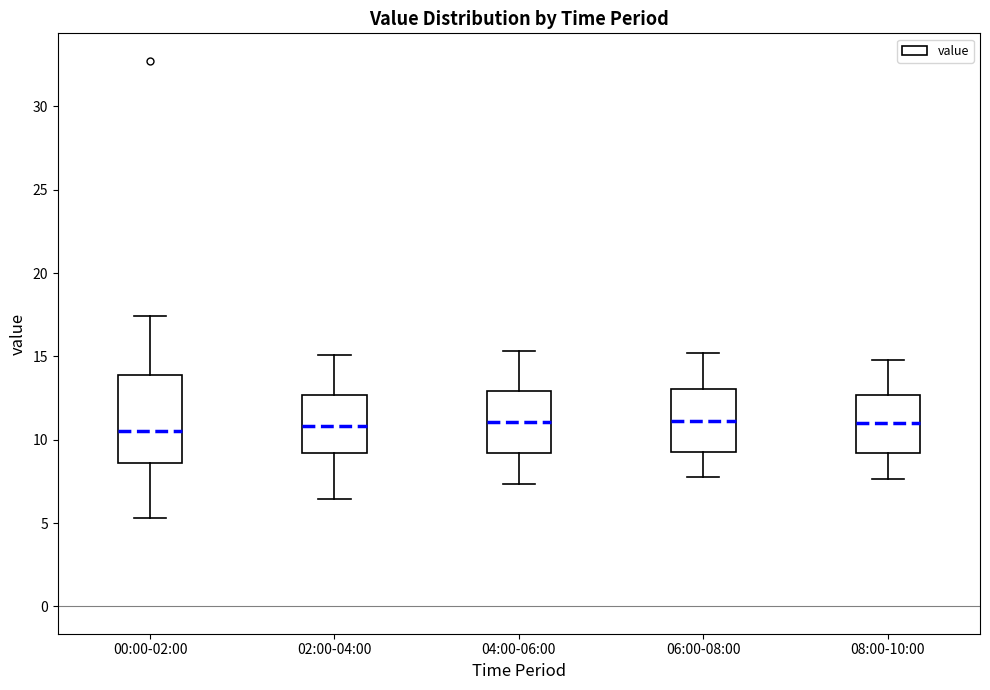

Comparing the boxes themselves (not the whiskers), which one is the tallest?

00:00-02:00